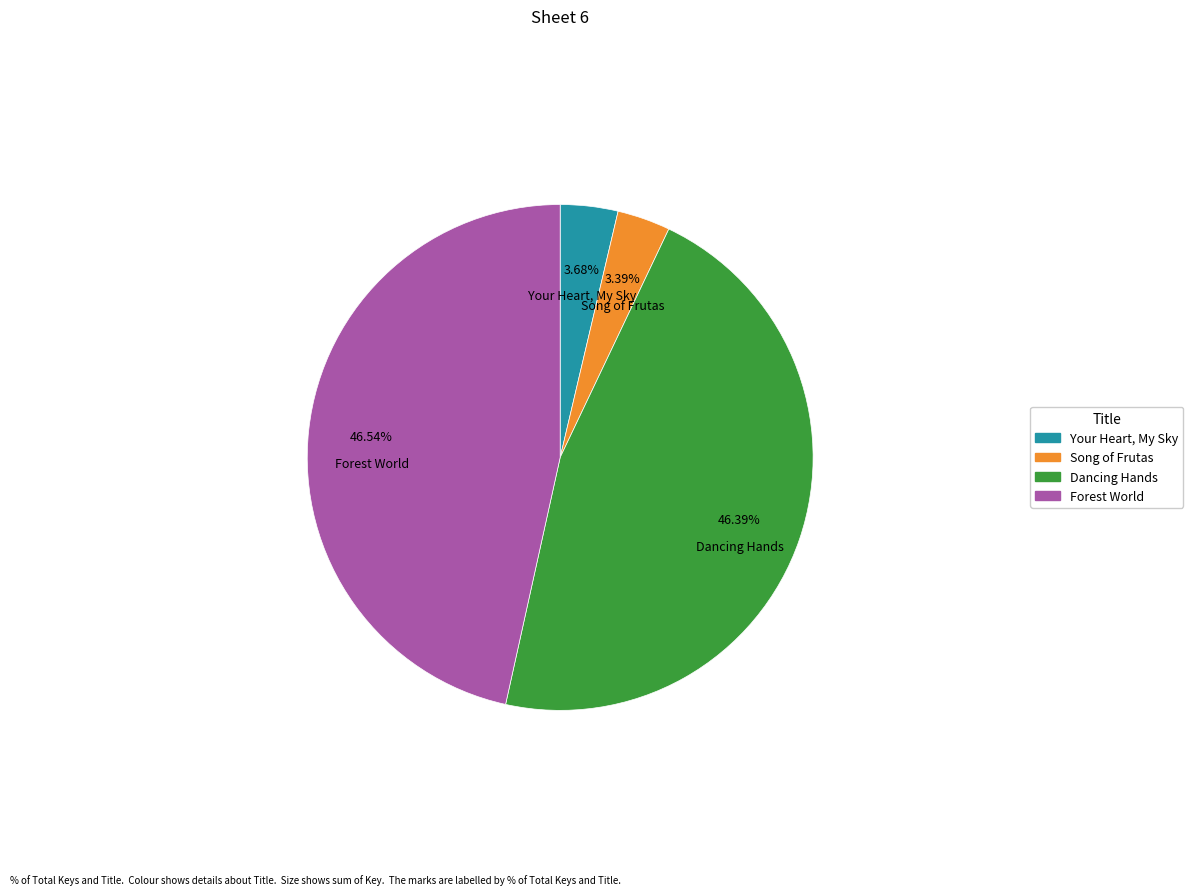

What is the ratio of the value at Your Heart, My Sky to the value at Dancing Hands?

0.1